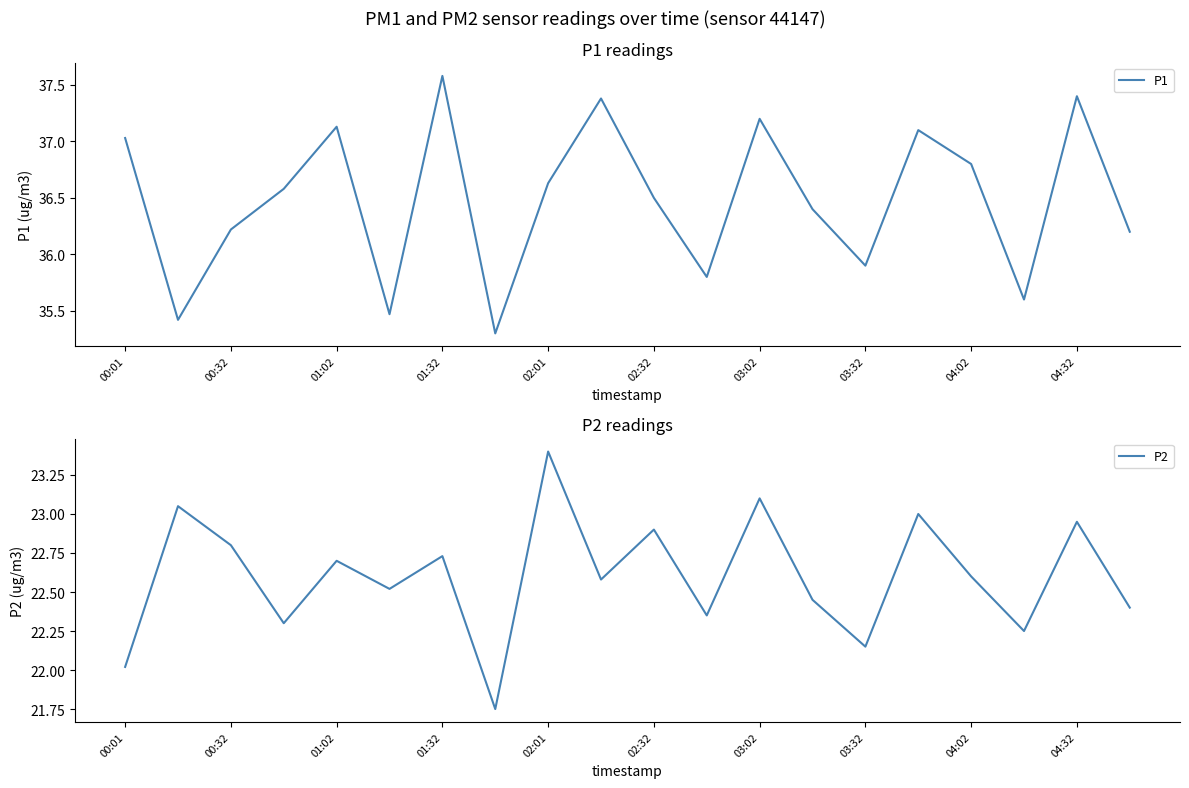

What is the sum of the P2 values at 00:01 and 13?

44.5